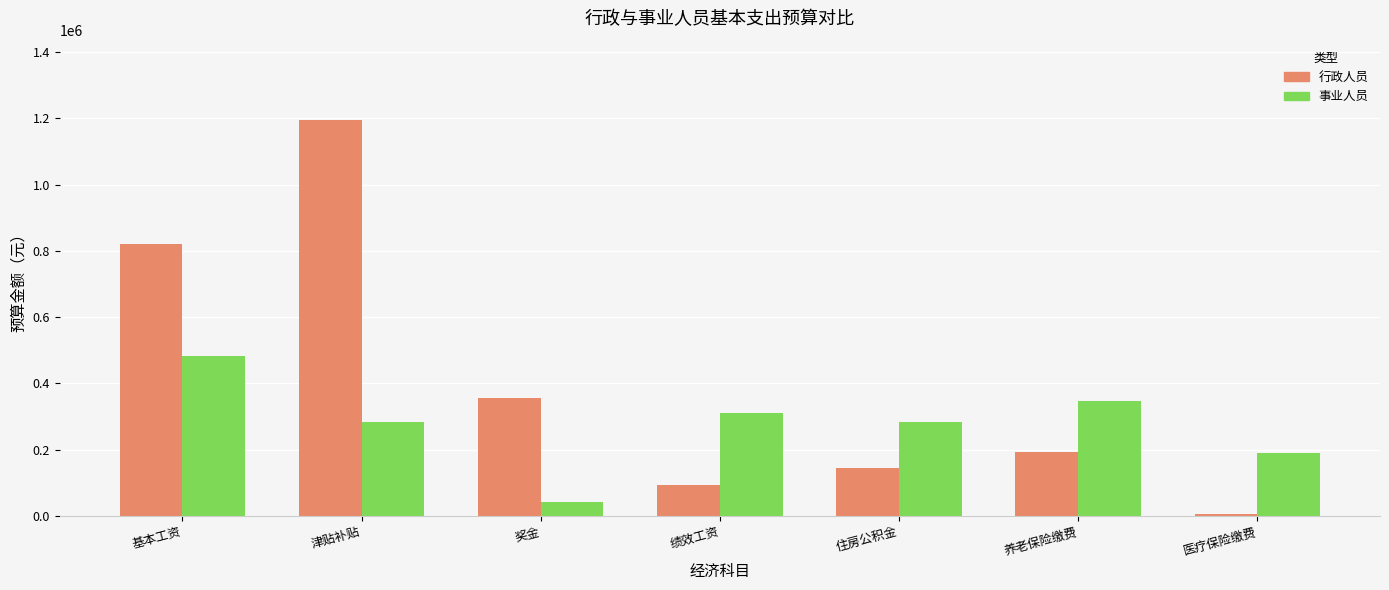

How many bars are there in total?

14